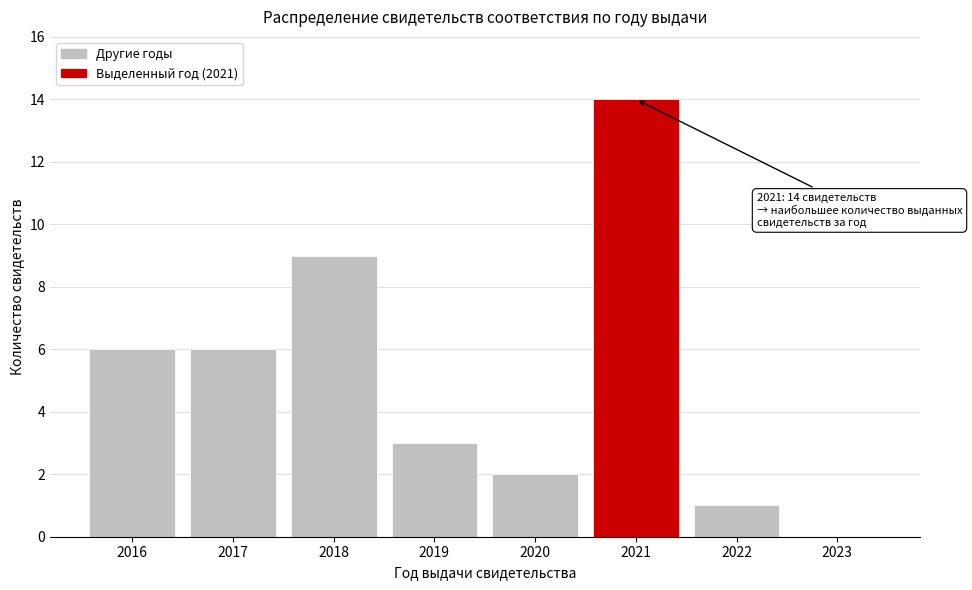

Reading left to right, list all the values displayed in this chart.

2016=6	2017=6	2018=9	2019=3	2020=2	2021=14	2022=1	2023=0